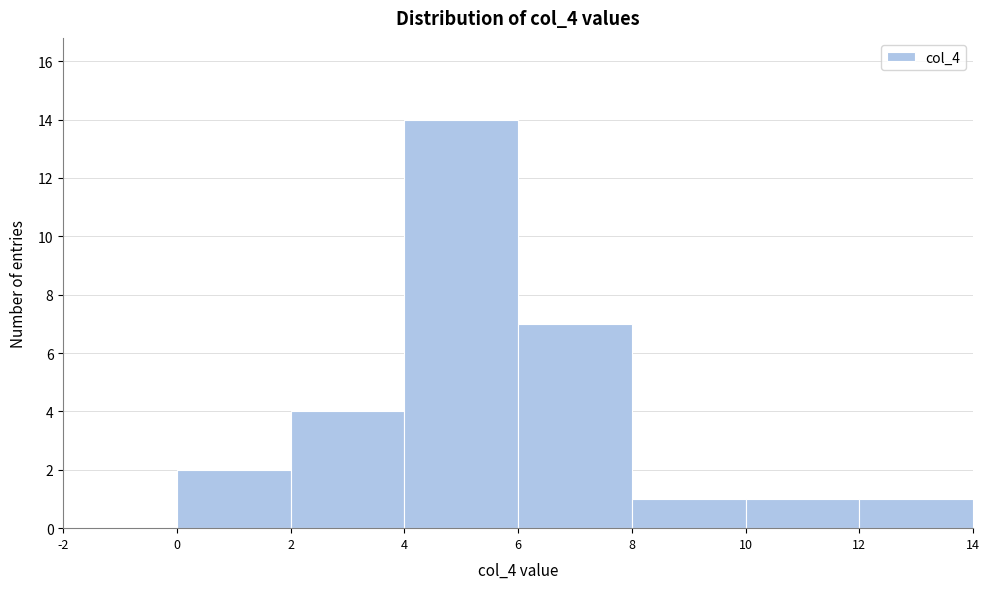

Reading left to right, list every bar in this chart as the range it spans on the x-axis followed by its height. The values are not printed on the chart, so give them approximately, as read against the axis.

-2 to 0: 0
0 to 2: 2
2 to 4: 4
4 to 6: 14
6 to 8: 7
8 to 10: 1
10 to 12: 1
12 to 14: 1